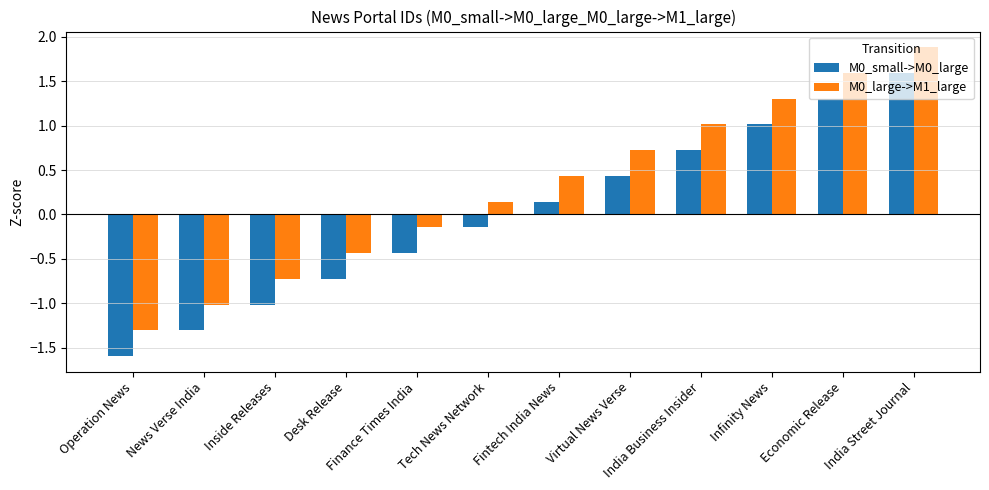

What position from the right is Virtual News Verse?

5